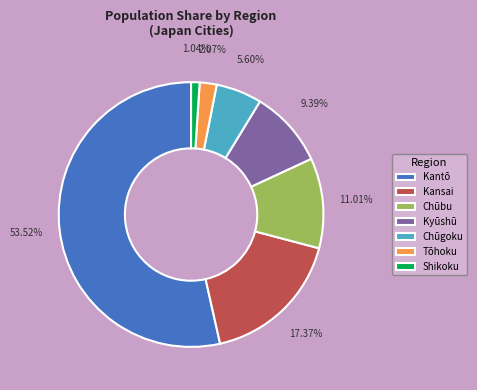

What is the total percentage of Chūbu and Kantō?

64.5%